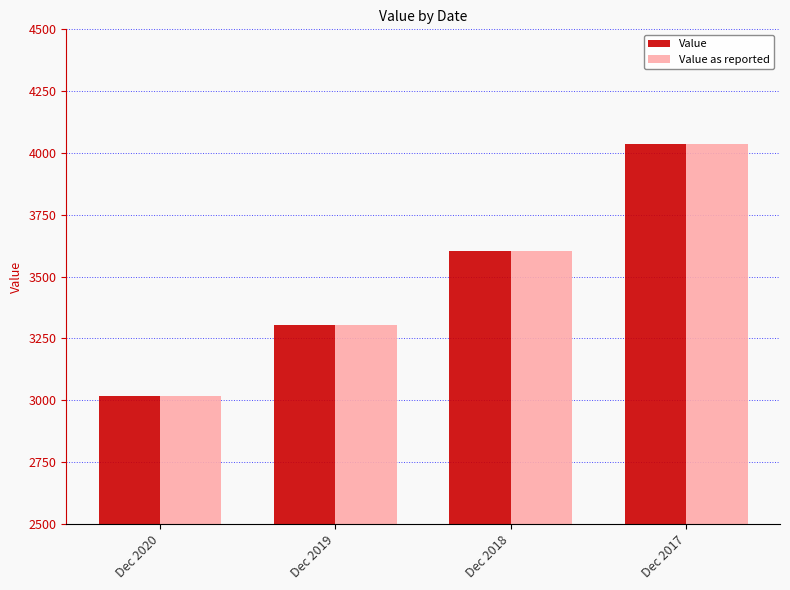

Rank the categories by Value as reported value from highest to lowest.

Dec 2017, Dec 2018, Dec 2019, Dec 2020